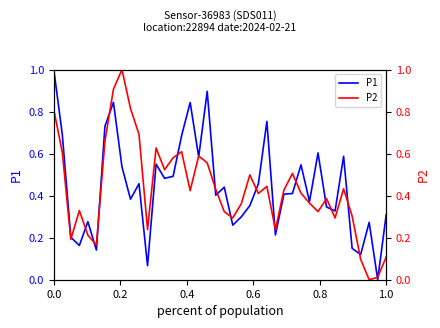

What is the maximum value for P2?

1.0